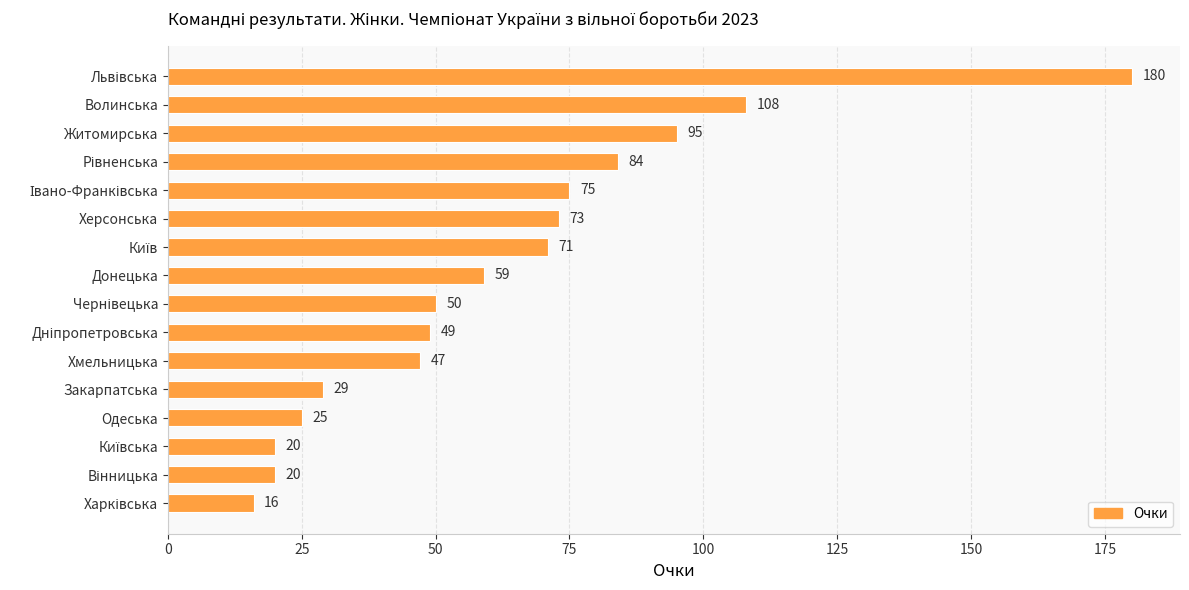

How many values are below 59?

8